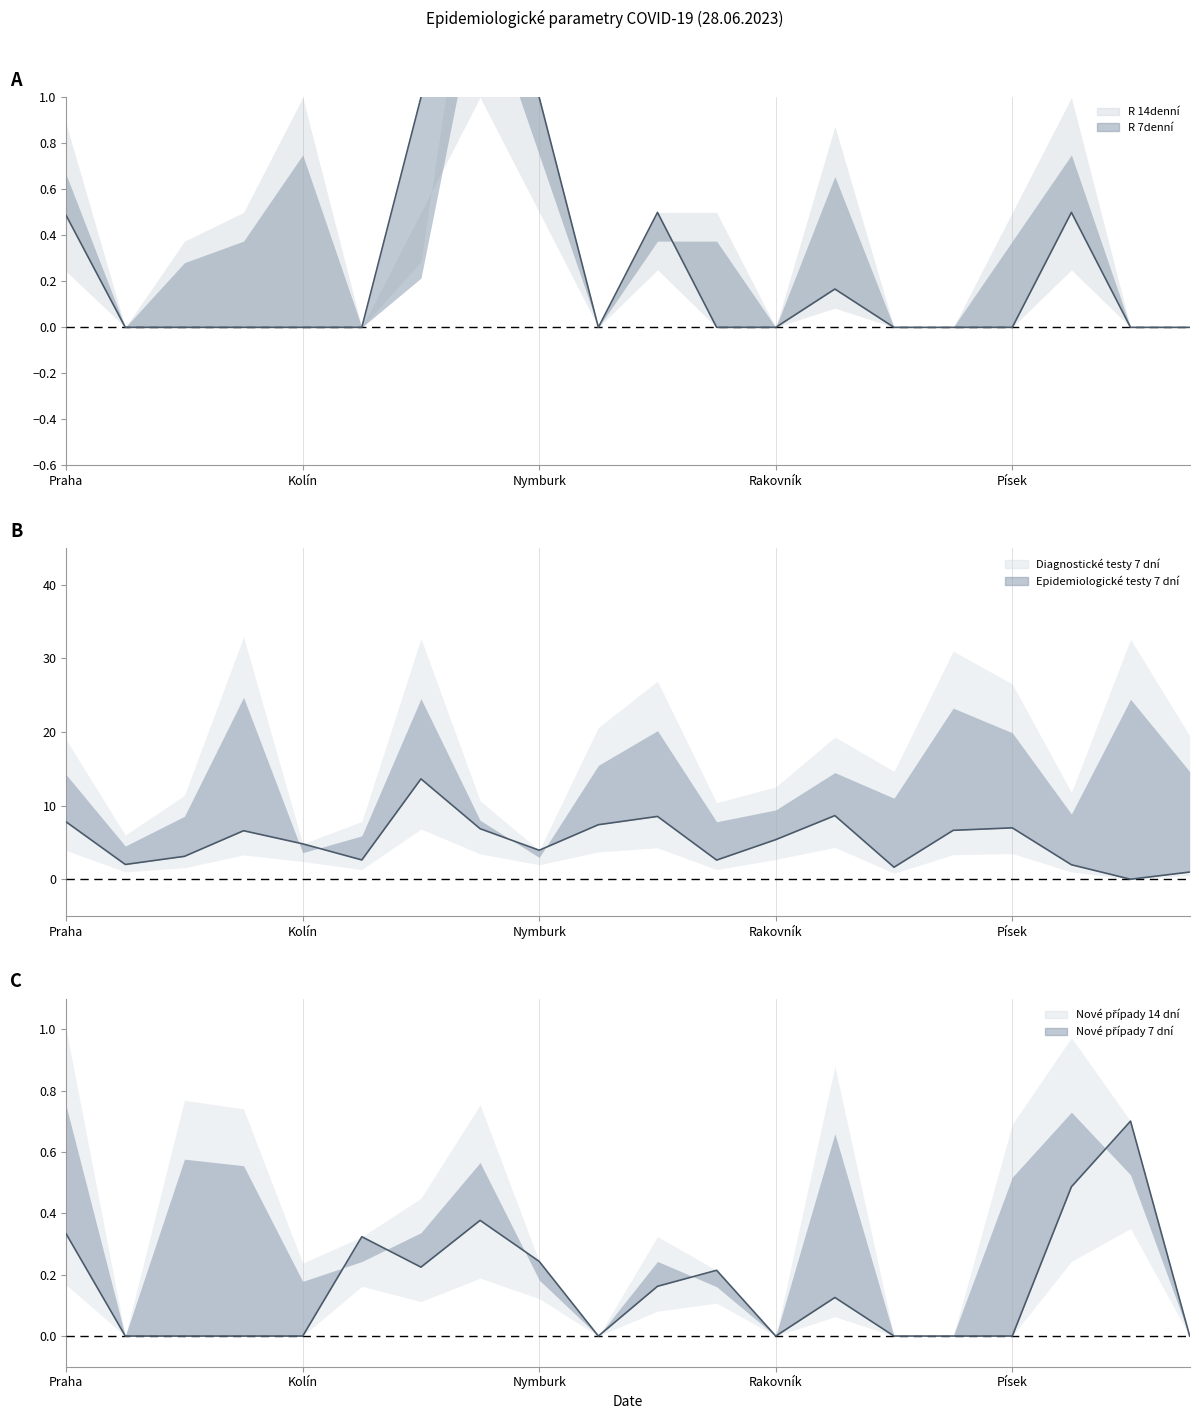

Where is Epidemiologické testy 7 dní (line) nearest to the value 6?

Rakovník